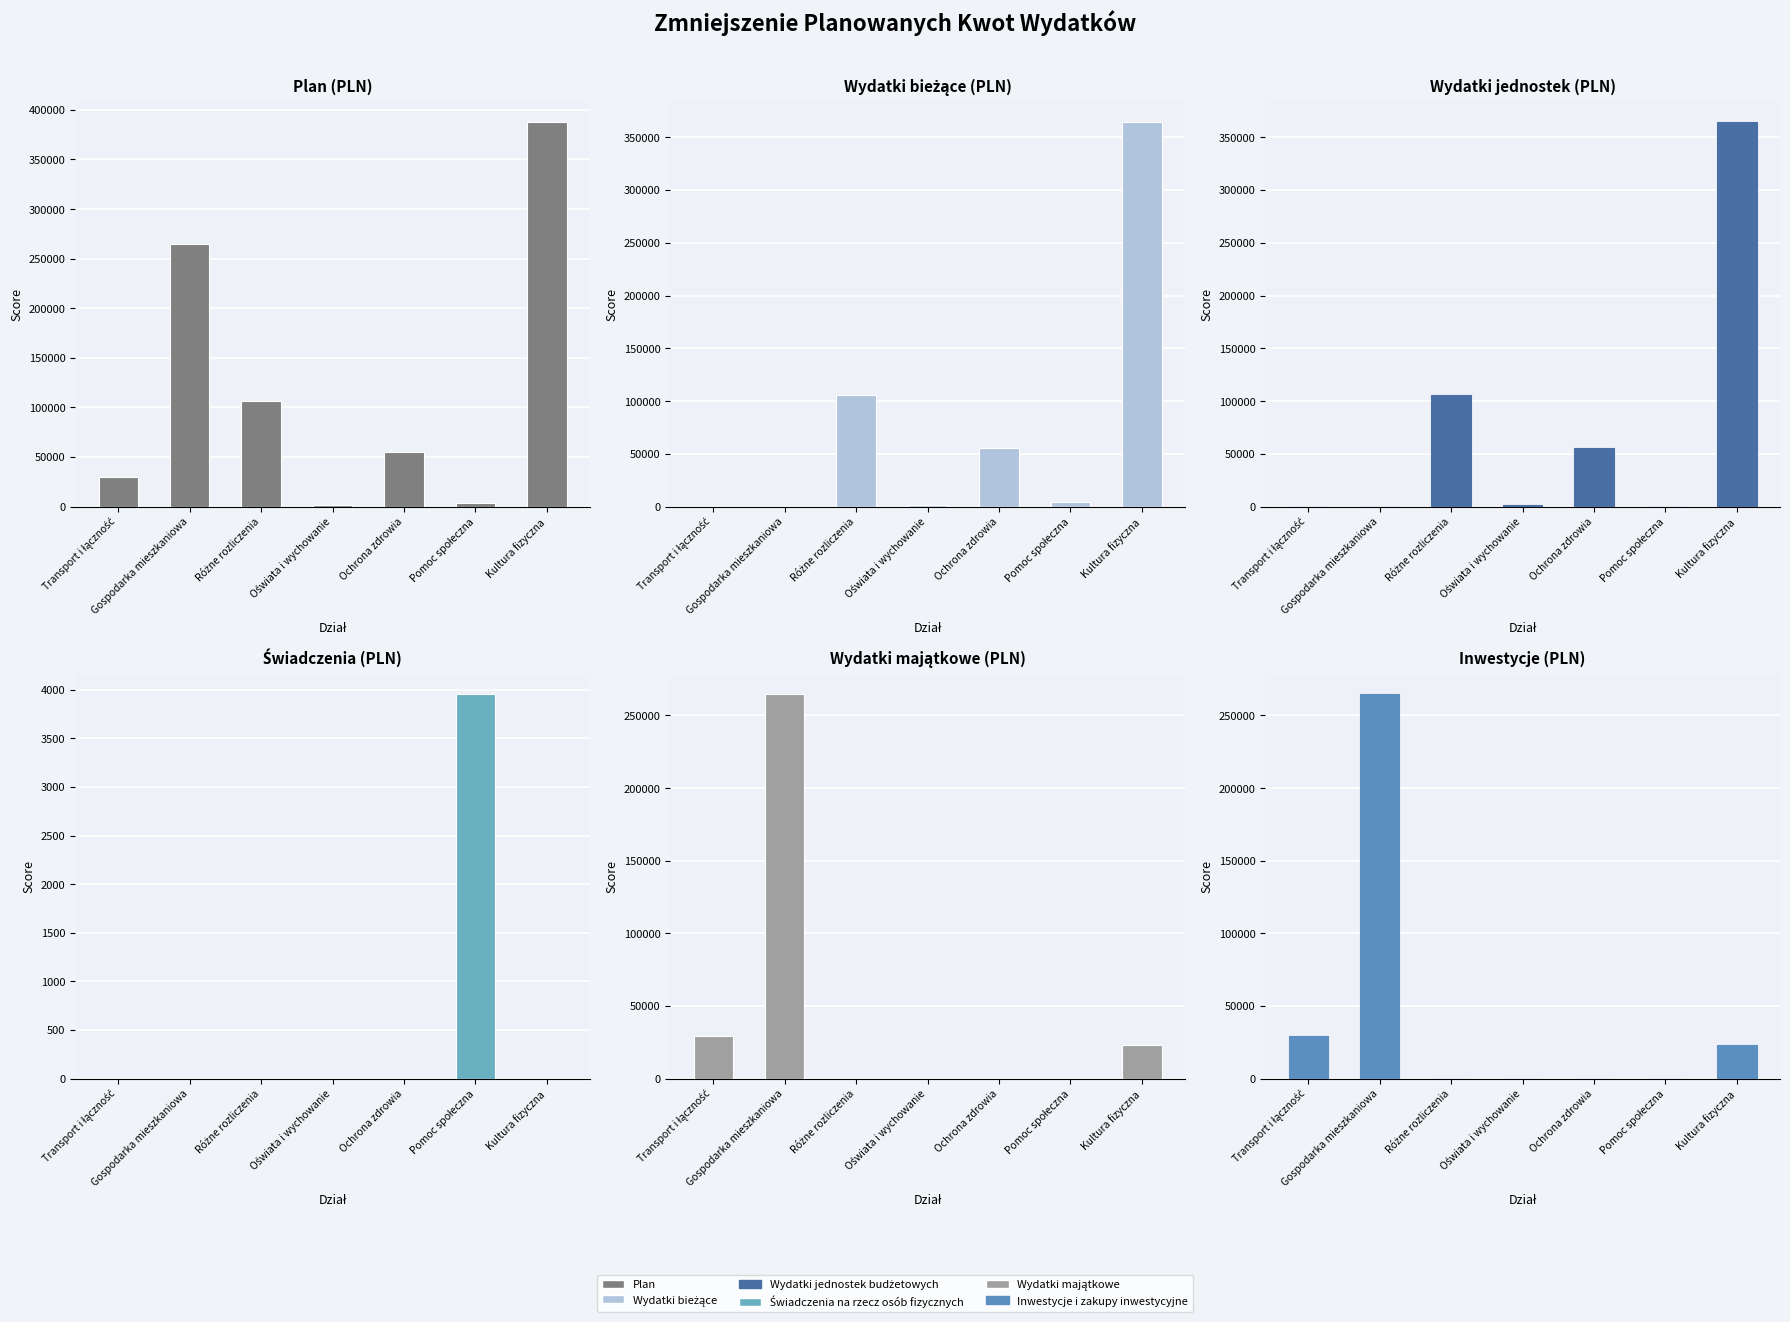

Rank the categories by Inwestycje i zakupy inwestycyjne value from highest to lowest.

Gospodarka mieszkaniowa, Transport i łączność, Kultura fizyczna, Różne rozliczenia, Oświata i wychowanie, Ochrona zdrowia, Pomoc społeczna